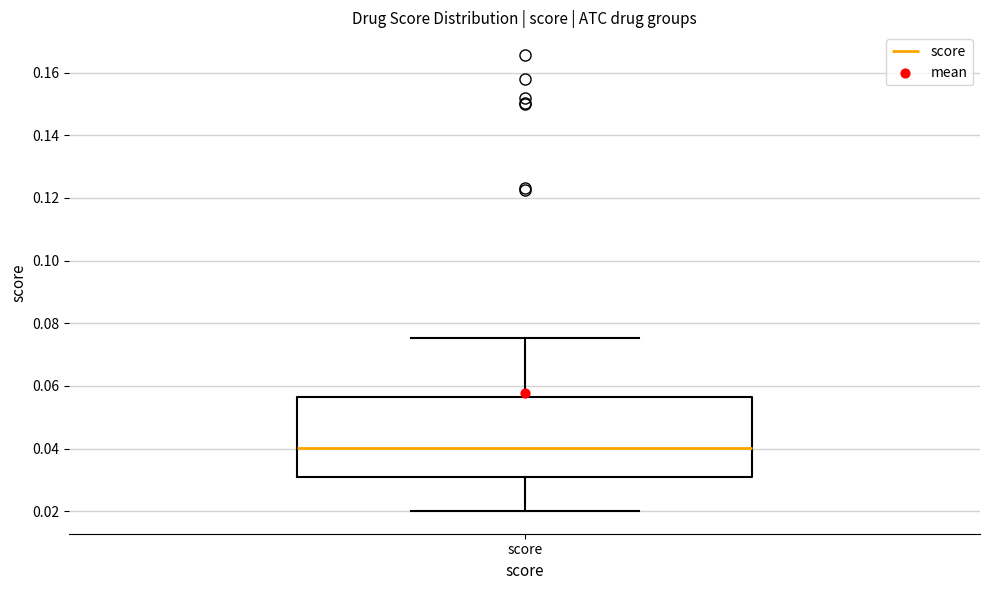

Read this box plot against the y-axis: the position of the median line, the range covered by the box, and the ends of both whiskers. The values are not printed on the chart, so give them approximately, as read against the axis.

median 0.040, box 0.030 to 0.056, whiskers 0.020 to 0.076